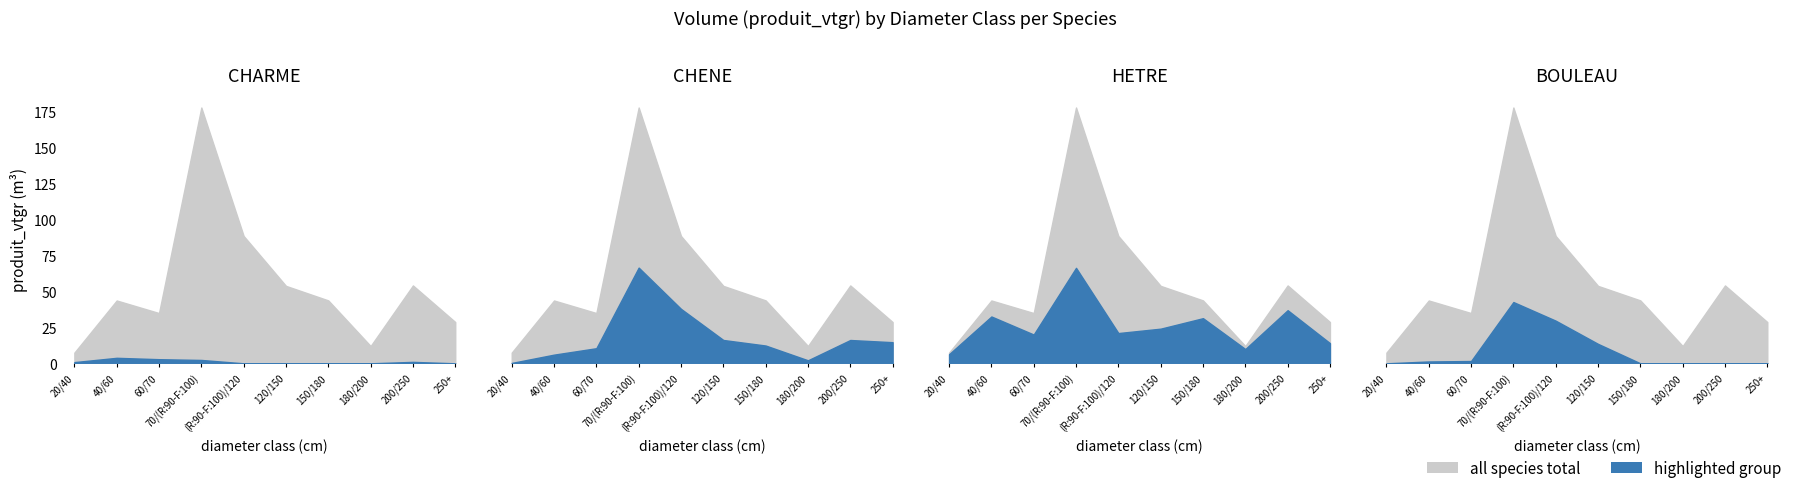

What is the sum of all BOULEAU values?

88.6